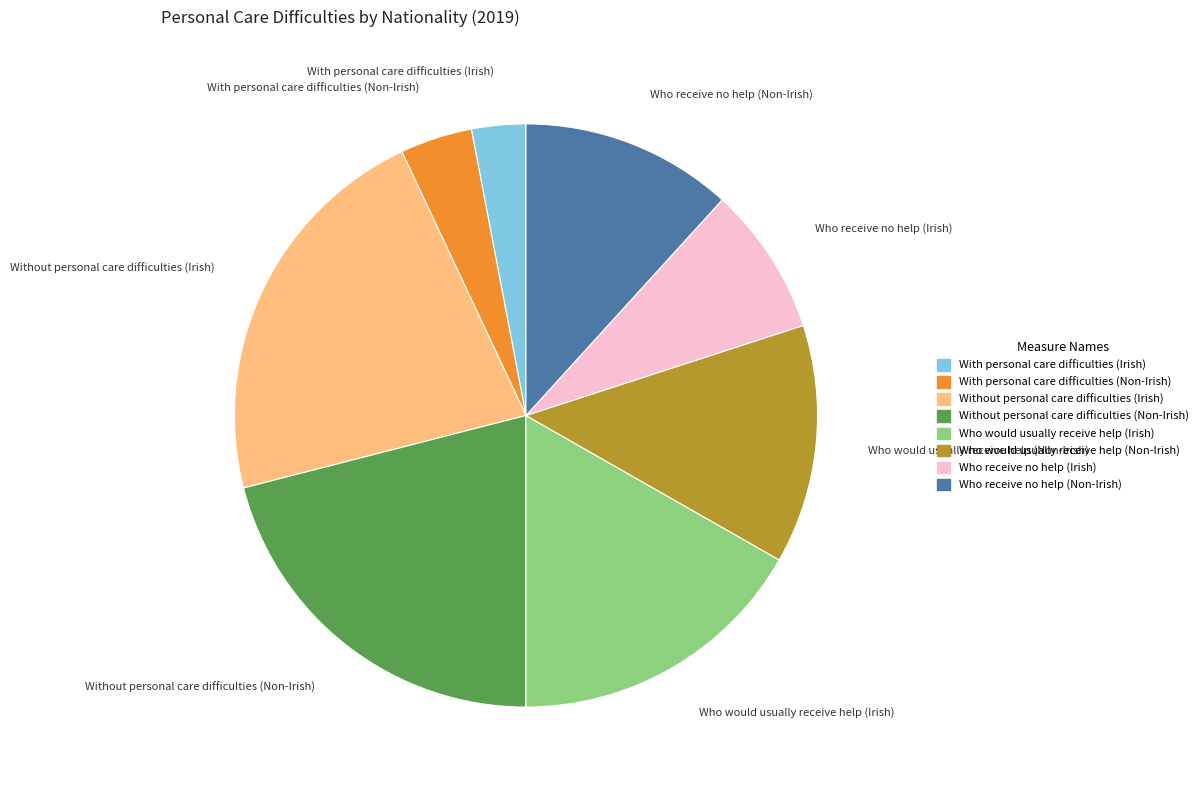

Which slice is the largest?

Without personal care difficulties (Irish)